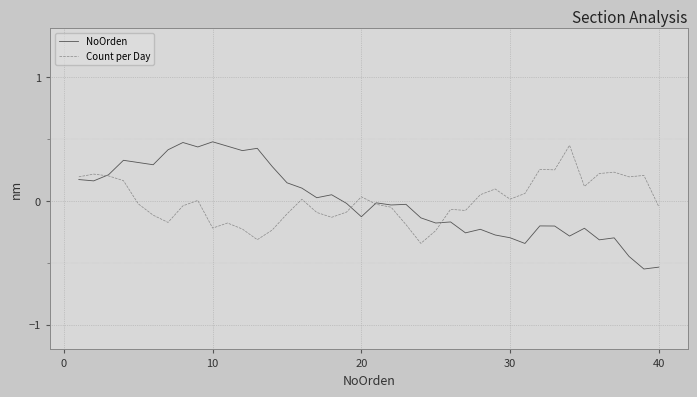

What is the difference between the second highest and second lowest values in the Count per Day series?

0.6